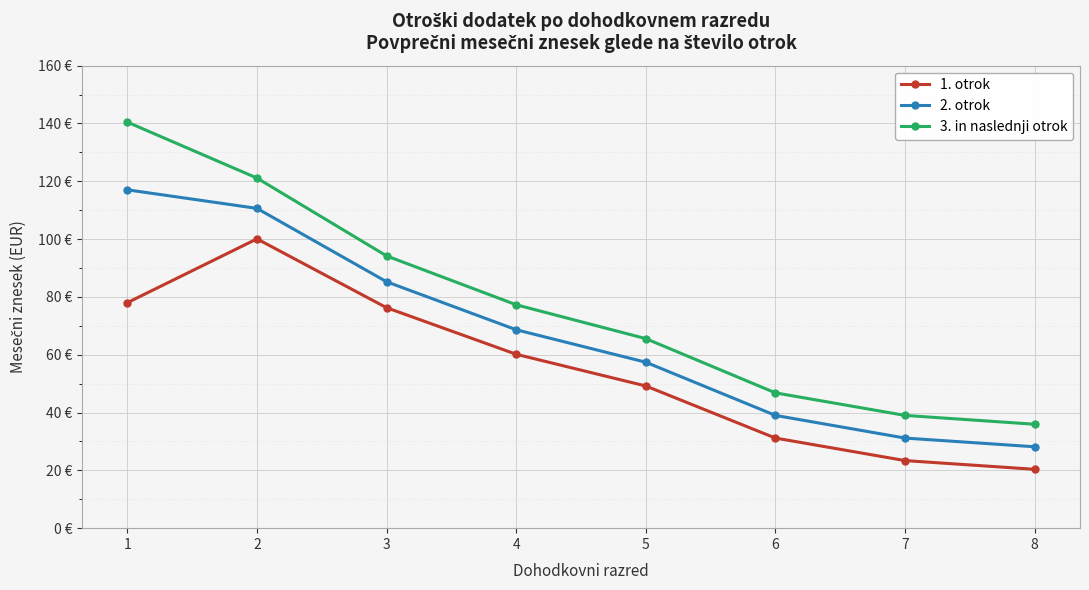

What is the maximum value for 1. otrok?

100.1